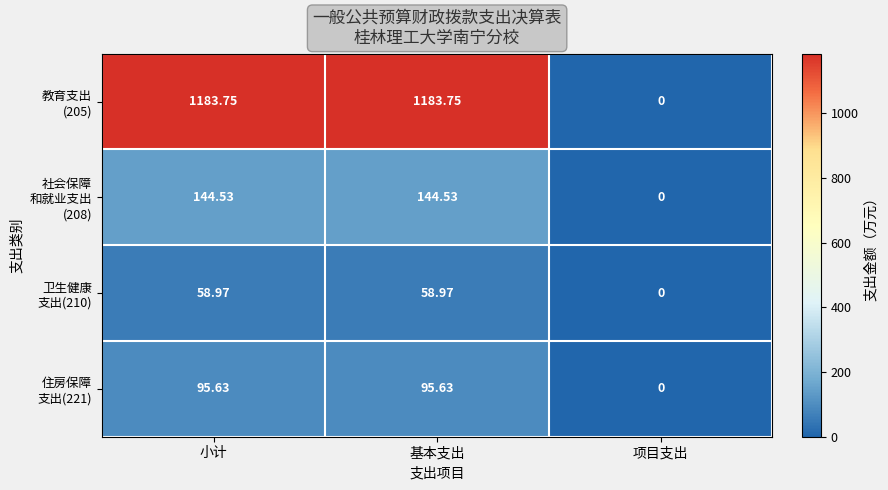

Which series has the largest total across all categories?

教育支出 (205)